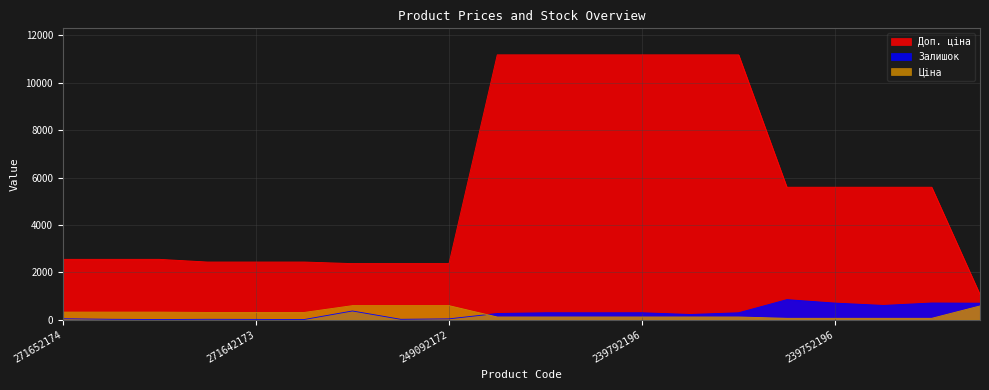

Reading right to left, list all the values displayed in this chart.

Ціна: 271702230=578.1	239732179=55.9	239732195=55.9	239752196=55.9	239752197=55.9	239772179=111.8	239772195=111.8	239792196=111.8	239792197=111.8	247132180=111.8	247132181=111.8	249092172=591.6	249092173=591.6	249092174=591.6	271642172=304.1	271642173=304.1	271642174=304.1	271652172=318.3	271652173=318.3	271652174=318.3
Доп. ціна: 271702230=1060.0	239732179=5591.0	239732195=5591.0	239752196=5591.0	239752197=5591.0	239772179=11182.0	239772195=11182.0	239792196=11182.0	239792197=11182.0	247132180=11182.0	247132181=11182.0	249092172=2366.5	249092173=2366.5	249092174=2366.5	271642172=2432.8	271642173=2432.8	271642174=2432.8	271652172=2546.4	271652173=2546.4	271652174=2546.4
Залишок: 271702230=694.0	239732179=702.0	239732195=600.0	239752196=698.0	239752197=845.0	239772179=290.0	239772195=218.0	239792196=290.0	239792197=289.0	247132180=290.0	247132181=260.0	249092172=33.0	249092173=14.0	249092174=365.0	271642172=5.0	271642173=10.0	271642174=14.0	271652172=5.0	271652173=15.0	271652174=38.0